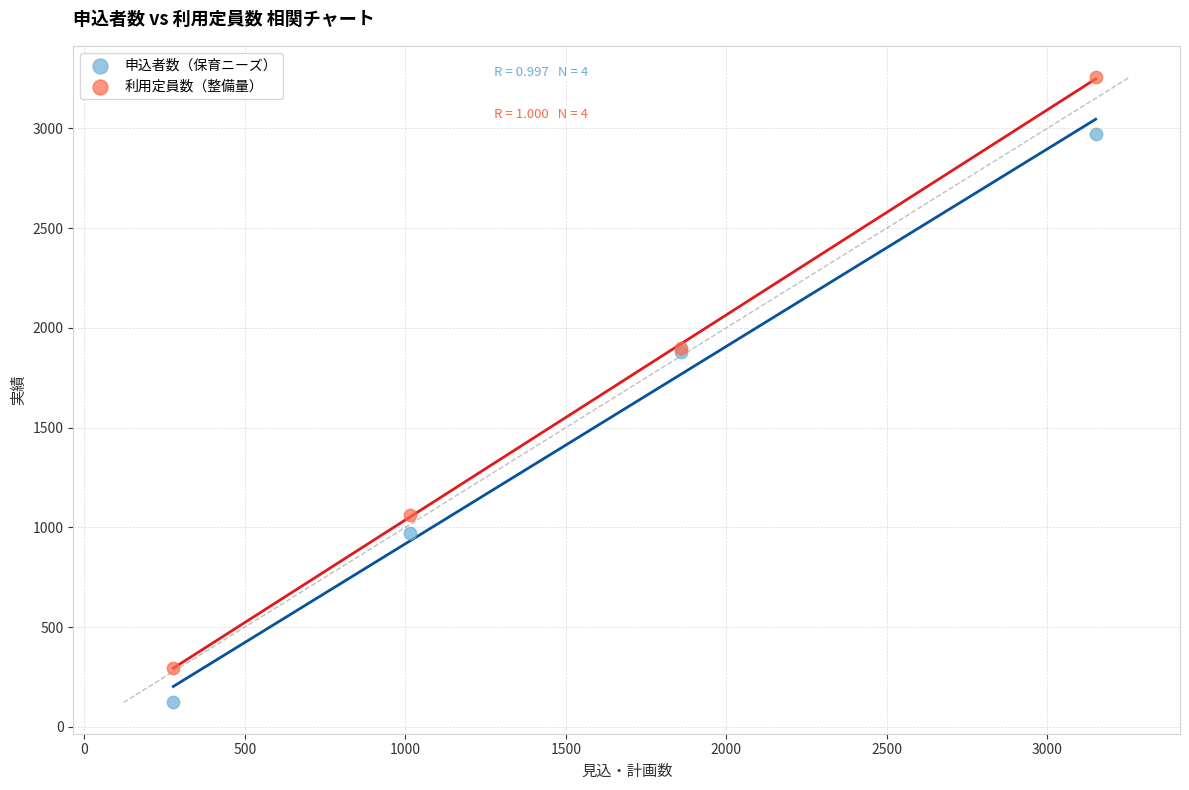

Which series has the widest spread of Y values?

利用定員数（整備量）